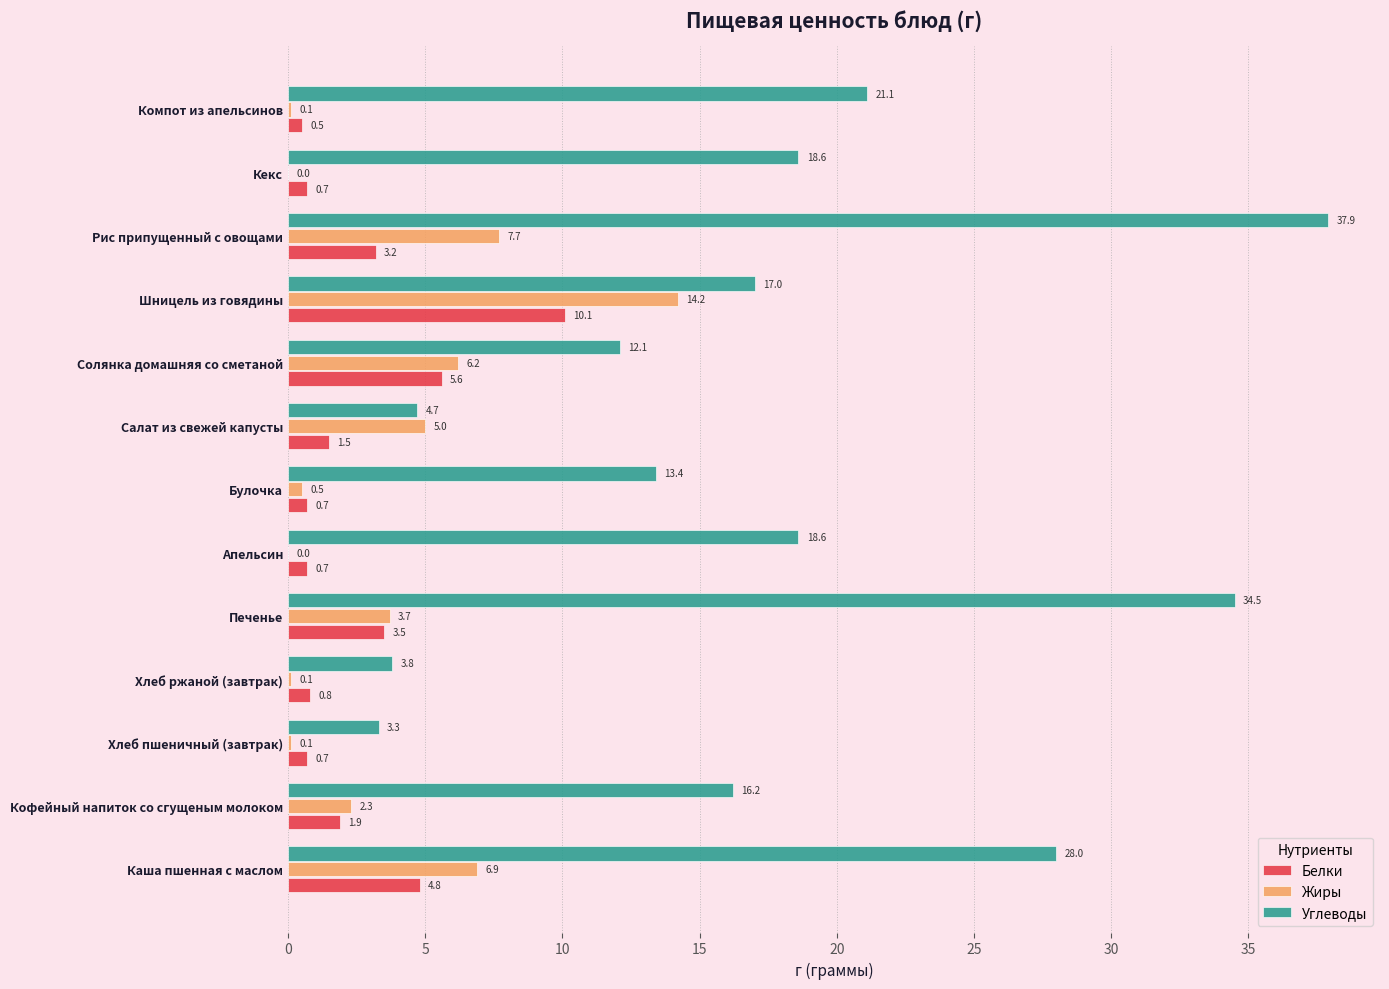

Between Солянка домашняя со сметаной and Рис припущенный с овощами, which series saw the biggest shift?

Углеводы